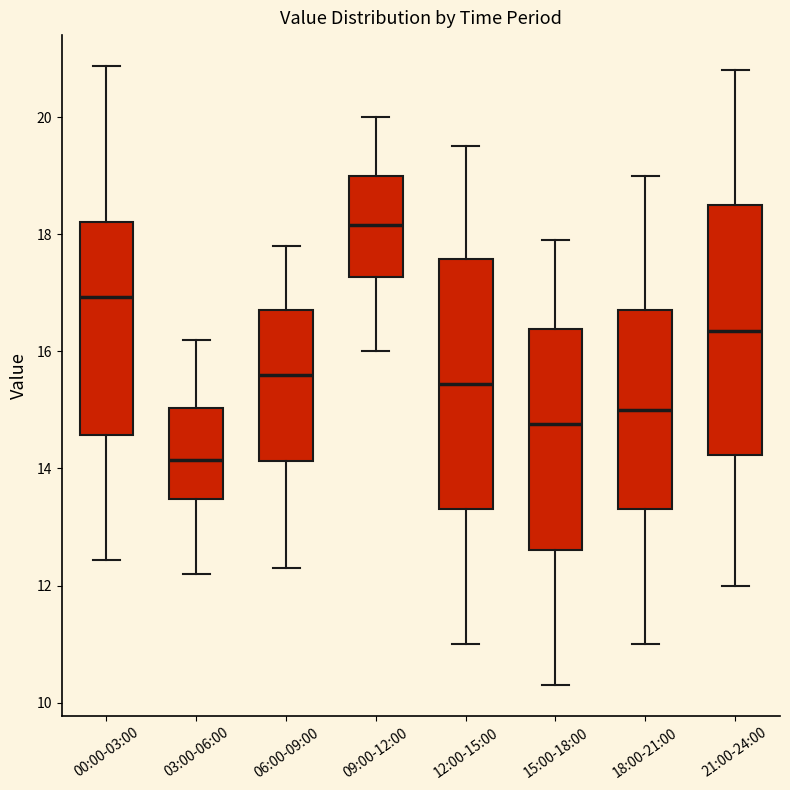

Where is the upper edge of the box for 15:00-18:00 on the y-axis? The values are not printed on the chart, so give them approximately, as read against the axis.

16.4